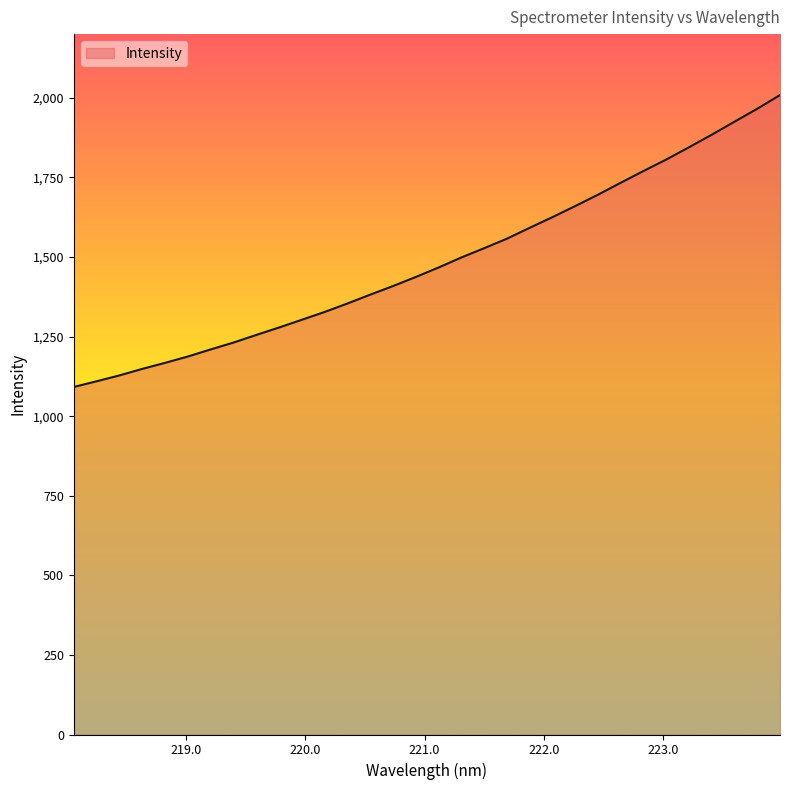

What is the difference between the maximum and minimum values?

917.0